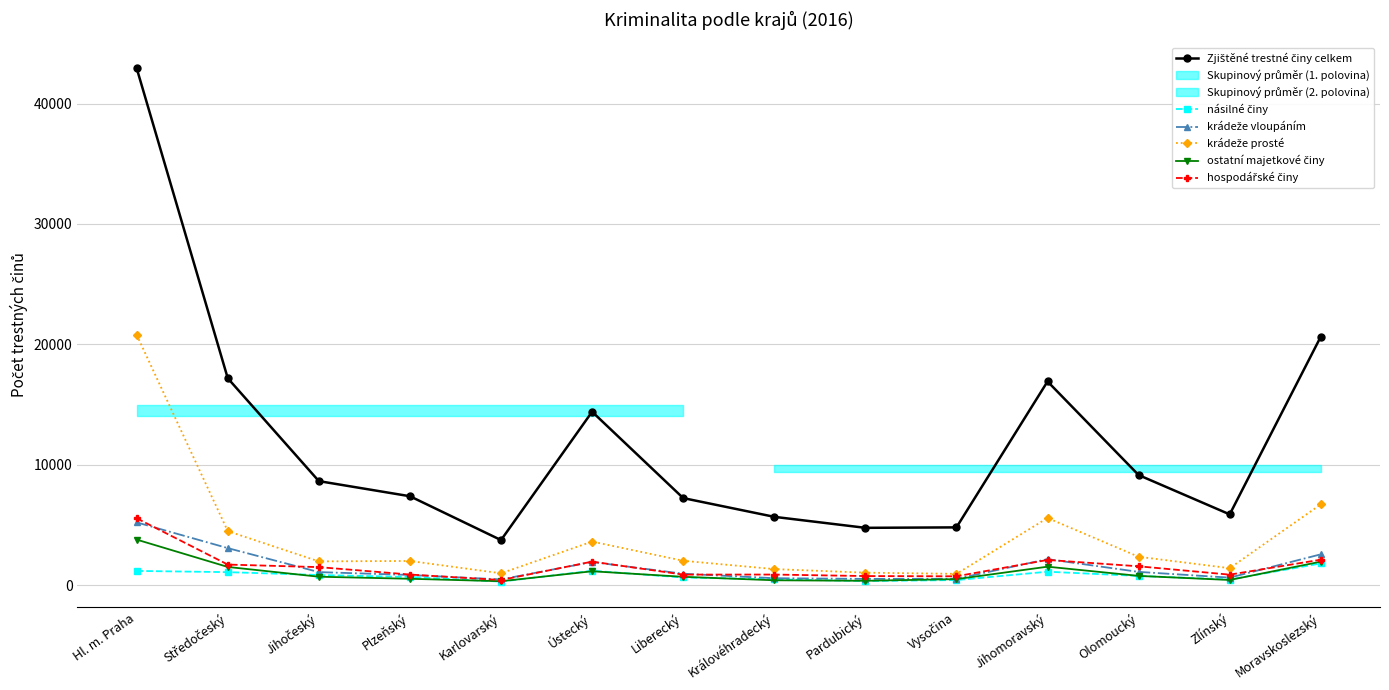

Which category has the highest value across all series?

Hl. m. Praha